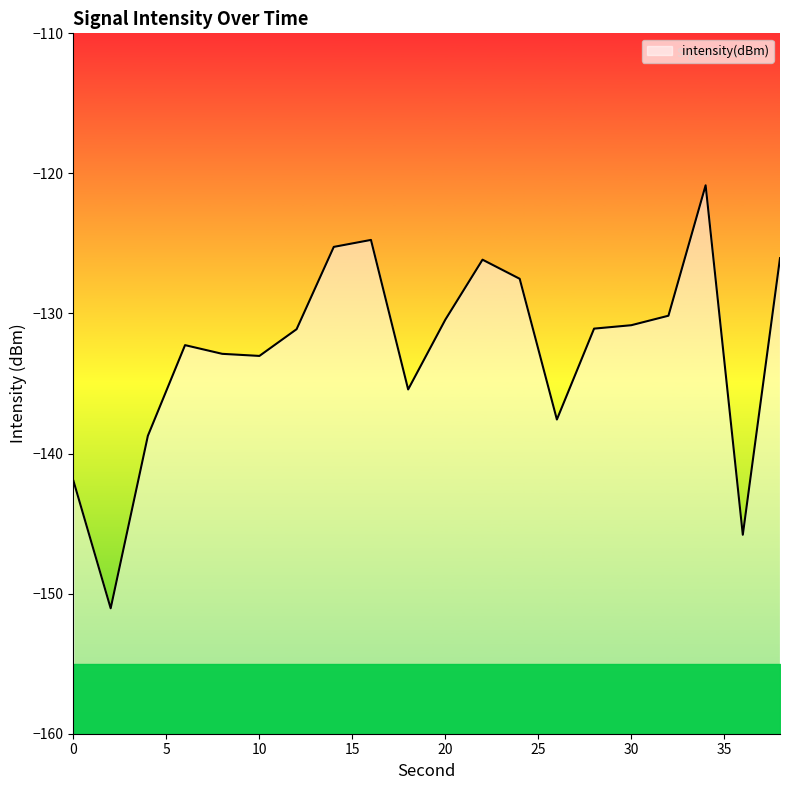

What is the difference between the maximum and minimum values?

30.2